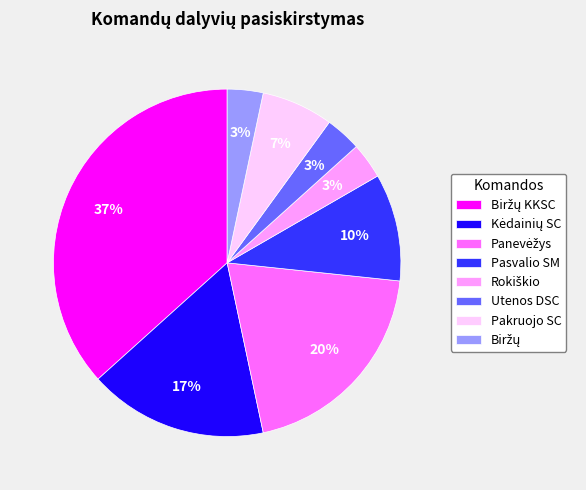

Is there a majority slice in this chart?

No